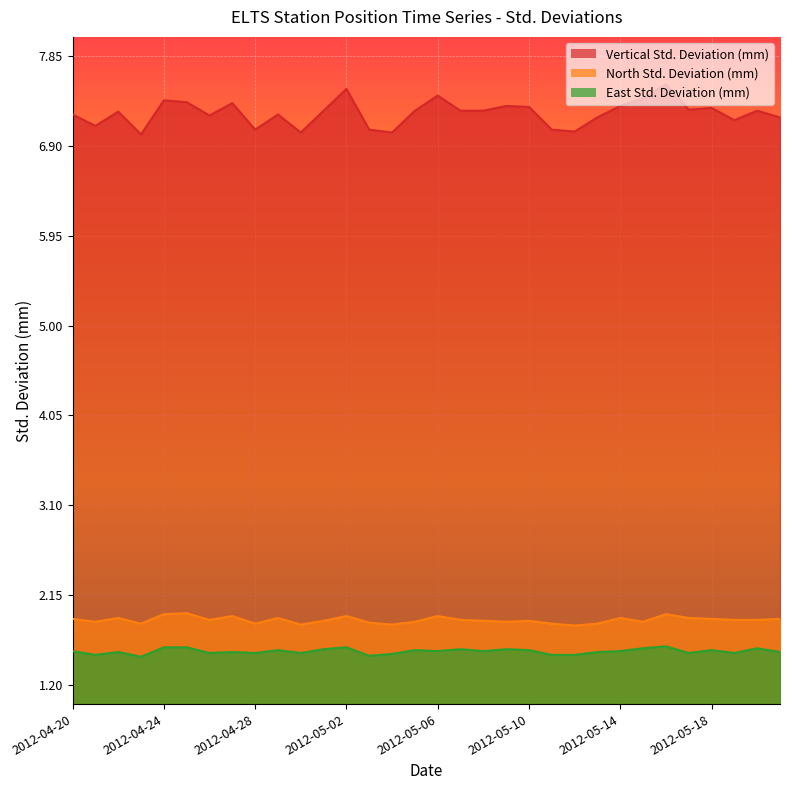

Reading left to right, what are all the values shown in this chart?

Vertical Std. Deviation (mm): 2012-04-20=7.2	2012-04-21=7.1	2012-04-22=7.3	2012-04-23=7.0	2012-04-24=7.4	2012-04-25=7.4	2012-04-26=7.2	2012-04-27=7.3	2012-04-28=7.1	2012-04-29=7.2	2012-04-30=7.0	2012-05-01=7.3	2012-05-02=7.5	2012-05-03=7.1	2012-05-04=7.0	2012-05-05=7.3	2012-05-06=7.4	2012-05-07=7.3	2012-05-08=7.3	2012-05-09=7.3	2012-05-10=7.3	2012-05-11=7.1	2012-05-12=7.0	2012-05-13=7.2	2012-05-14=7.3	2012-05-15=7.4	2012-05-16=7.5	2012-05-17=7.3	2012-05-18=7.3	2012-05-19=7.2	2012-05-20=7.3	2012-05-21=7.2
North Std. Deviation (mm): 2012-04-20=1.9	2012-04-21=1.9	2012-04-22=1.9	2012-04-23=1.9	2012-04-24=1.9	2012-04-25=2.0	2012-04-26=1.9	2012-04-27=1.9	2012-04-28=1.9	2012-04-29=1.9	2012-04-30=1.8	2012-05-01=1.9	2012-05-02=1.9	2012-05-03=1.9	2012-05-04=1.8	2012-05-05=1.9	2012-05-06=1.9	2012-05-07=1.9	2012-05-08=1.9	2012-05-09=1.9	2012-05-10=1.9	2012-05-11=1.9	2012-05-12=1.8	2012-05-13=1.9	2012-05-14=1.9	2012-05-15=1.9	2012-05-16=1.9	2012-05-17=1.9	2012-05-18=1.9	2012-05-19=1.9	2012-05-20=1.9	2012-05-21=1.9
East Std. Deviation (mm): 2012-04-20=1.6	2012-04-21=1.5	2012-04-22=1.6	2012-04-23=1.5	2012-04-24=1.6	2012-04-25=1.6	2012-04-26=1.5	2012-04-27=1.6	2012-04-28=1.5	2012-04-29=1.6	2012-04-30=1.5	2012-05-01=1.6	2012-05-02=1.6	2012-05-03=1.5	2012-05-04=1.5	2012-05-05=1.6	2012-05-06=1.6	2012-05-07=1.6	2012-05-08=1.6	2012-05-09=1.6	2012-05-10=1.6	2012-05-11=1.5	2012-05-12=1.5	2012-05-13=1.6	2012-05-14=1.6	2012-05-15=1.6	2012-05-16=1.6	2012-05-17=1.5	2012-05-18=1.6	2012-05-19=1.5	2012-05-20=1.6	2012-05-21=1.6